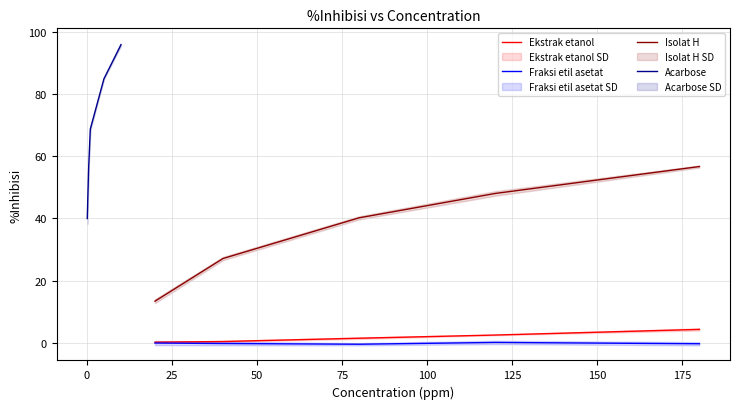

True or false: Ekstrak etanol and Isolat H intersect in this chart.

False